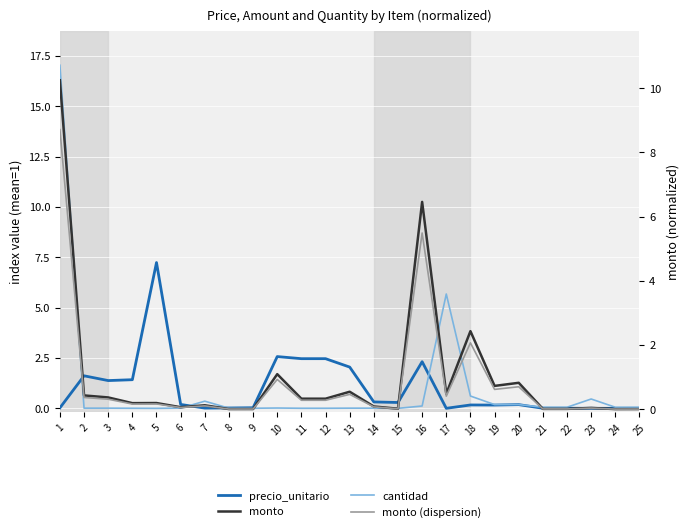

Rank the categories by cantidad value from lowest to highest.

5, 15, 4, 11, 12, 9, 8, 2, 3, 13, 14, 6, 10, 21, 22, 24, 25, 16, 19, 20, 7, 23, 18, 17, 1